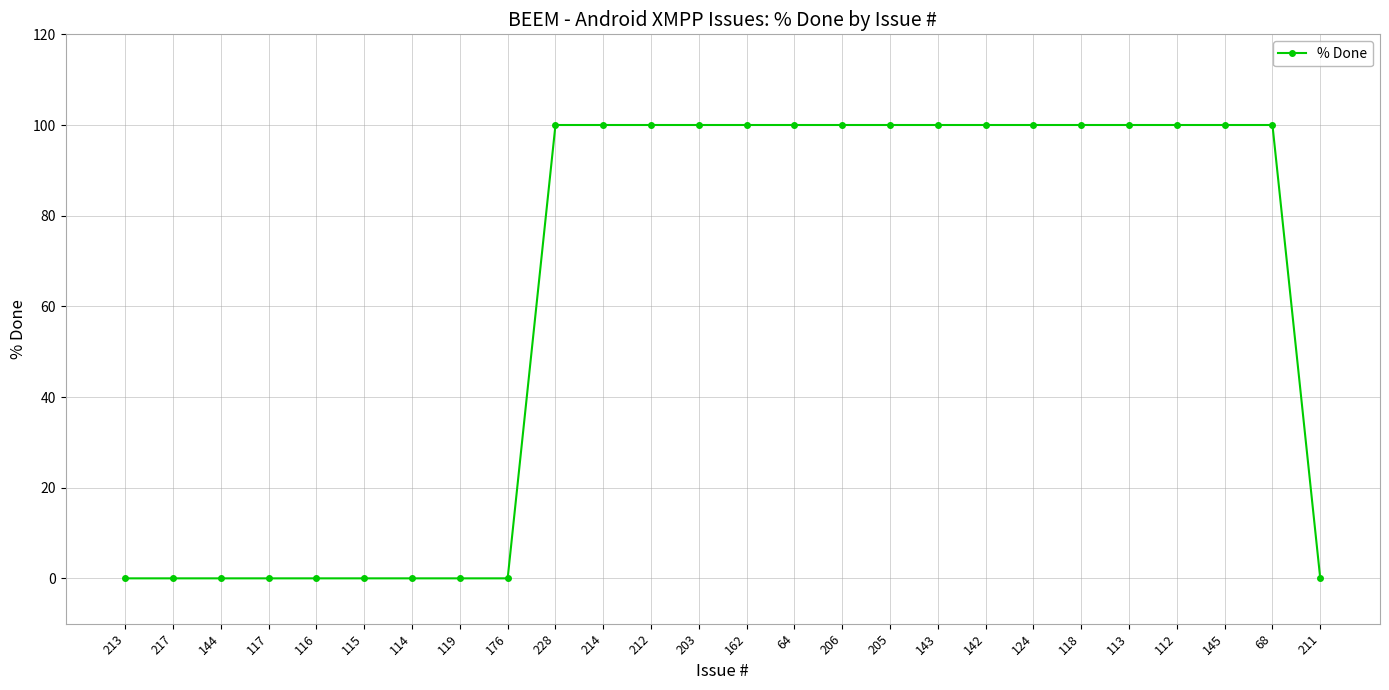

True or false: the data shows -56 at 144.

False